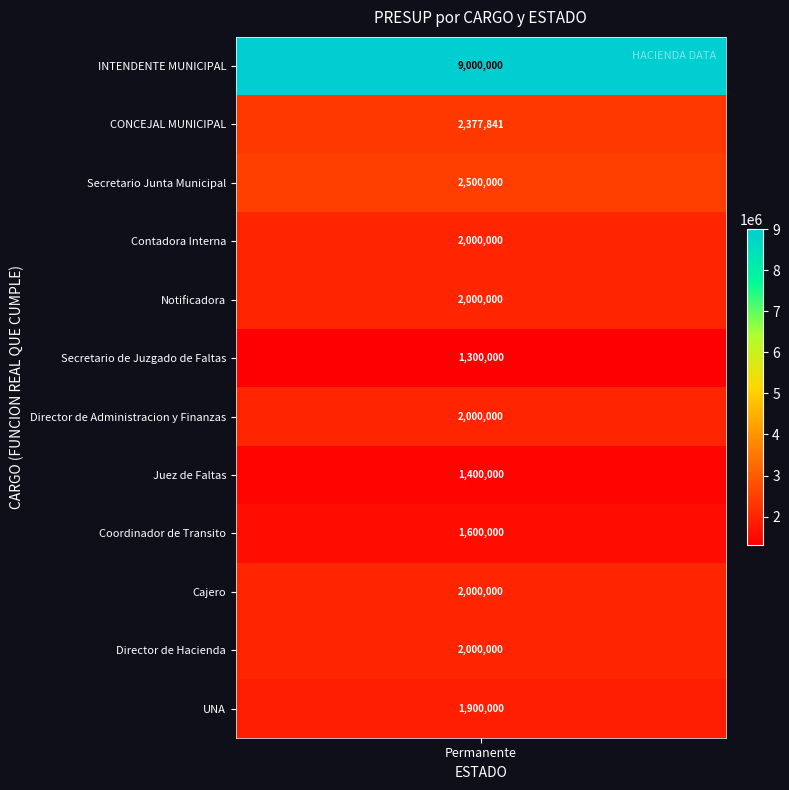

What is the average value?

2506487